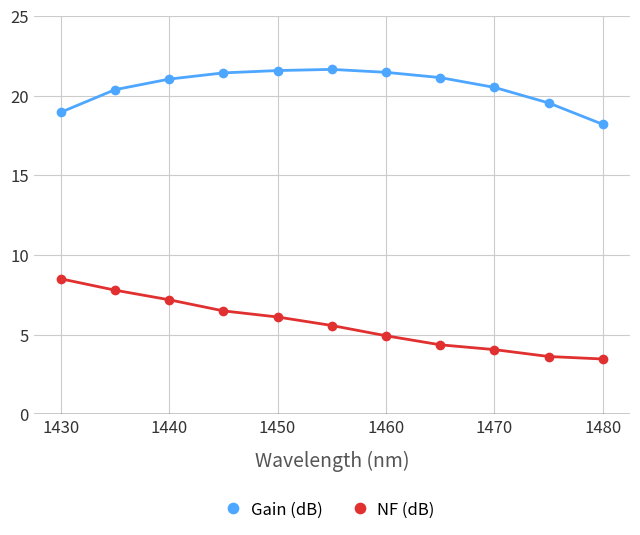

What is the lowest value of the NF (dB) series?

3.5